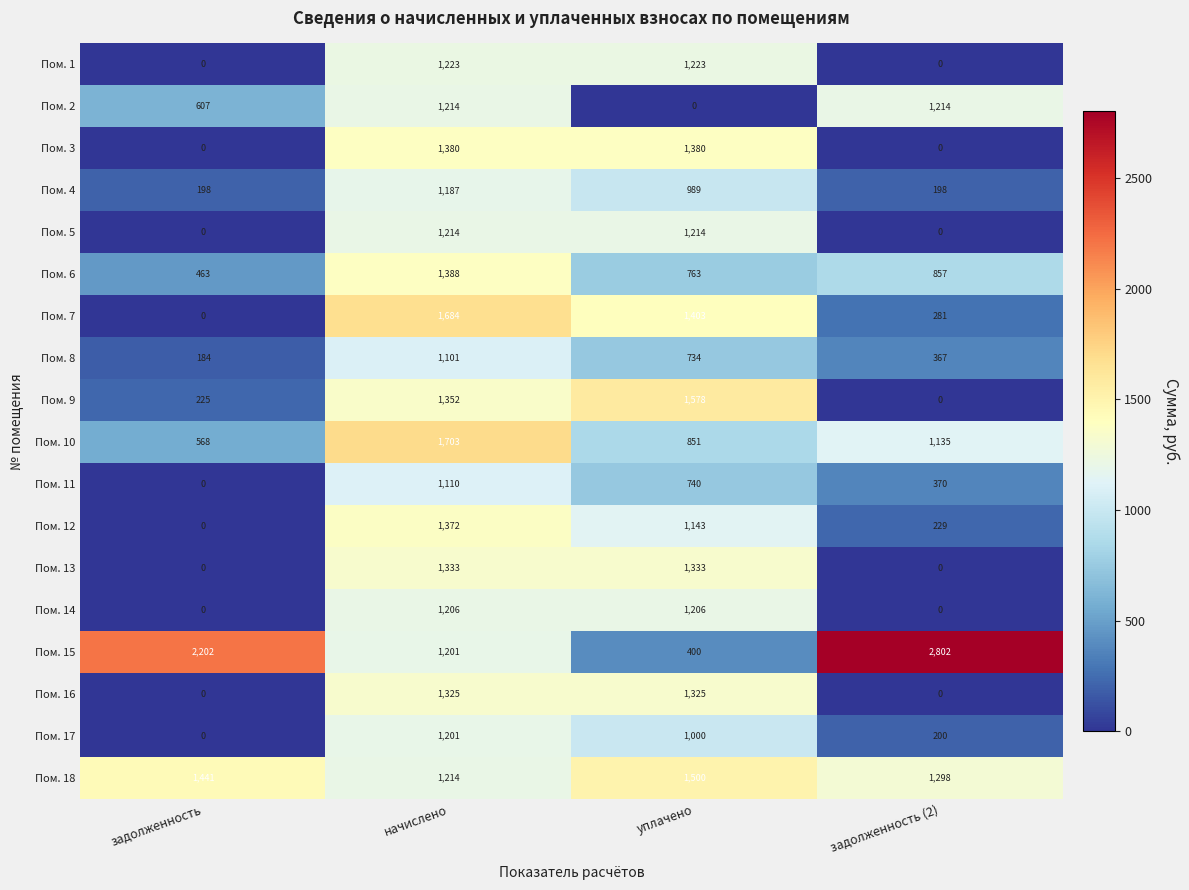

At уплачено, list the series in order from largest to smallest.

Пом. 9, Пом. 18, Пом. 7, Пом. 3, Пом. 13, Пом. 16, Пом. 1, Пом. 5, Пом. 14, Пом. 12, Пом. 17, Пом. 4, Пом. 10, Пом. 6, Пом. 11, Пом. 8, Пом. 15, Пом. 2